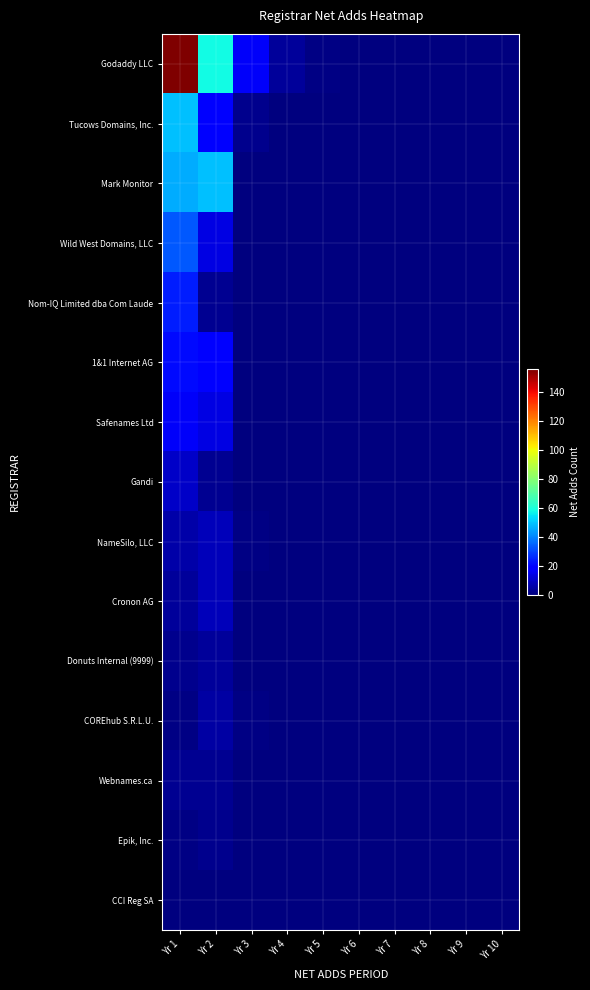

Count the number of categories in the chart.

10